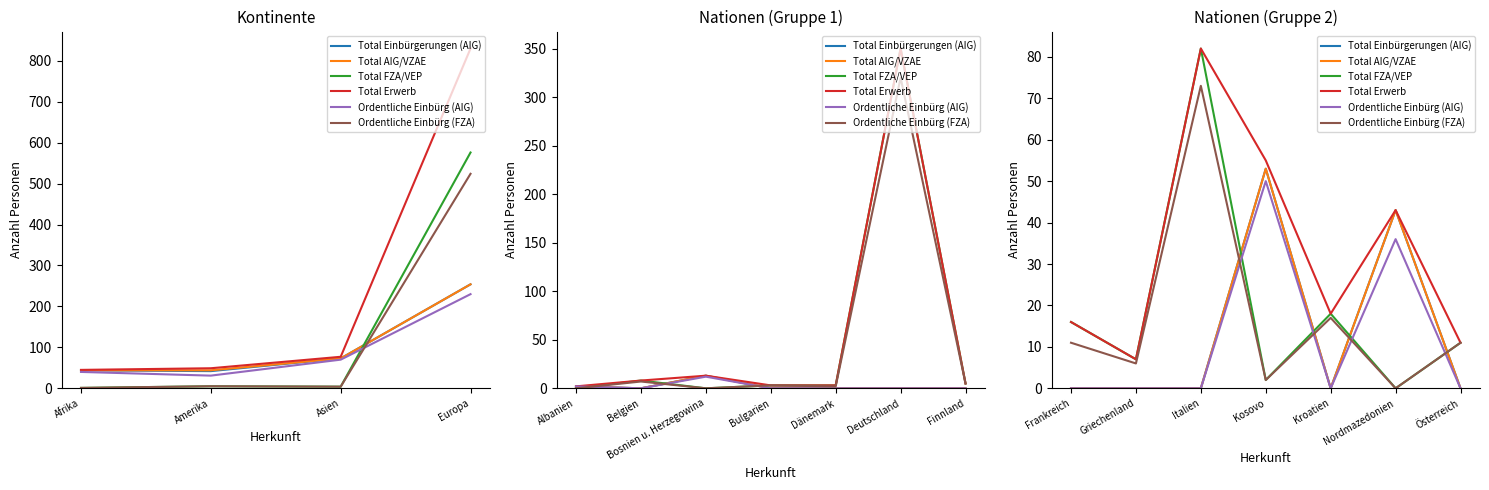

True or false: Total AIG/VZAE and Ordentliche Einbürg (AIG) intersect in this chart.

False